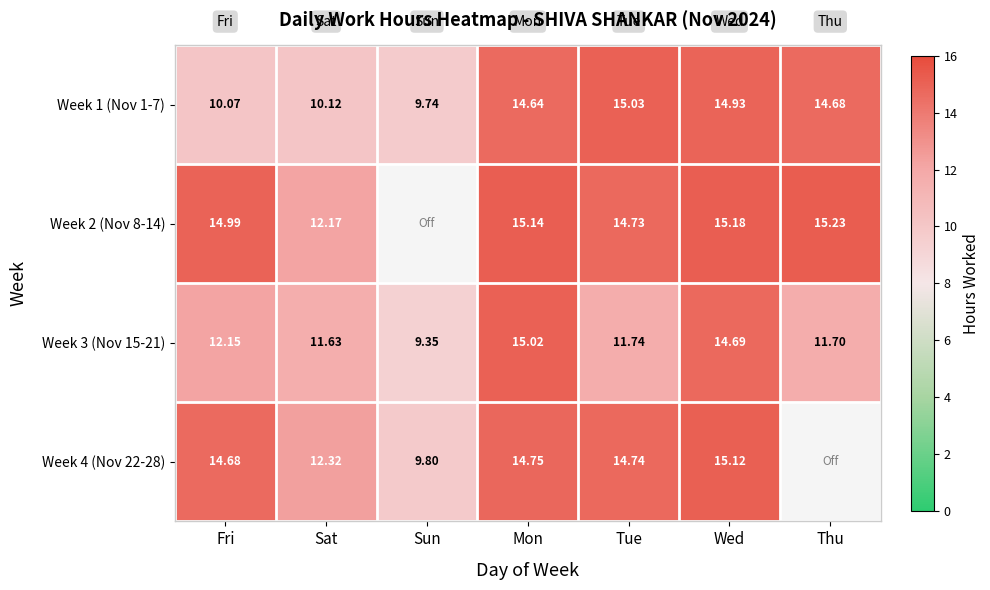

How many Week 3 (Nov 15-21) values are between 11 and 14?

4